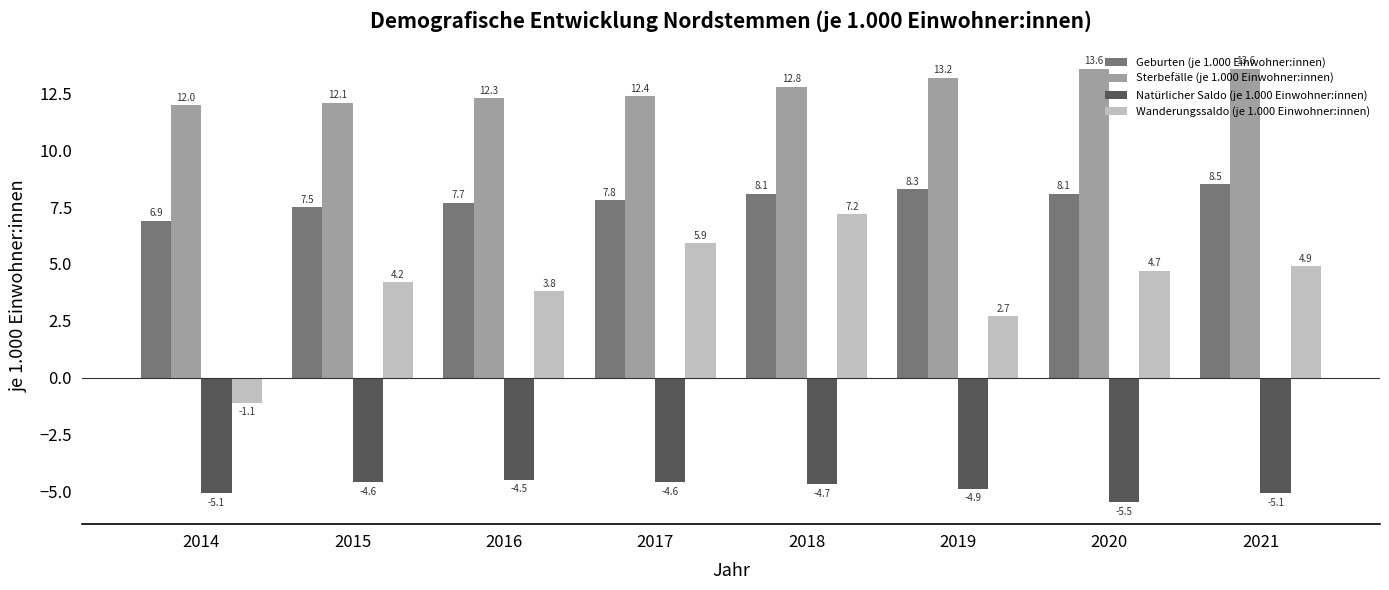

Reading right to left, what are all the values shown in this chart?

Geburten (je 1.000 Einwohner:innen): 2021=8.5	2020=8.1	2019=8.3	2018=8.1	2017=7.8	2016=7.7	2015=7.5	2014=6.9
Sterbefälle (je 1.000 Einwohner:innen): 2021=13.6	2020=13.6	2019=13.2	2018=12.8	2017=12.4	2016=12.3	2015=12.1	2014=12.0
Natürlicher Saldo (je 1.000 Einwohner:innen): 2021=-5.1	2020=-5.5	2019=-4.9	2018=-4.7	2017=-4.6	2016=-4.5	2015=-4.6	2014=-5.1
Wanderungssaldo (je 1.000 Einwohner:innen): 2021=4.9	2020=4.7	2019=2.7	2018=7.2	2017=5.9	2016=3.8	2015=4.2	2014=-1.1